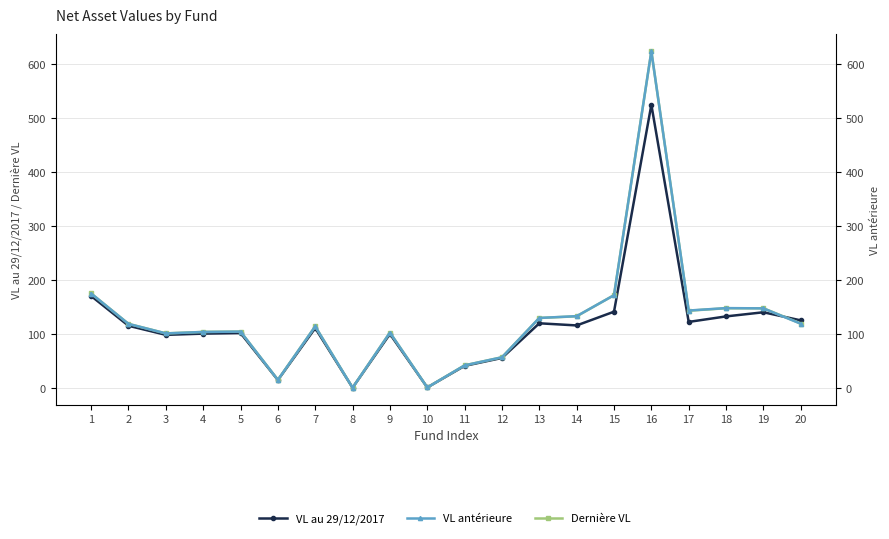

In Dernière VL, how many points are higher than both neighbors (excluding endpoints)?

5